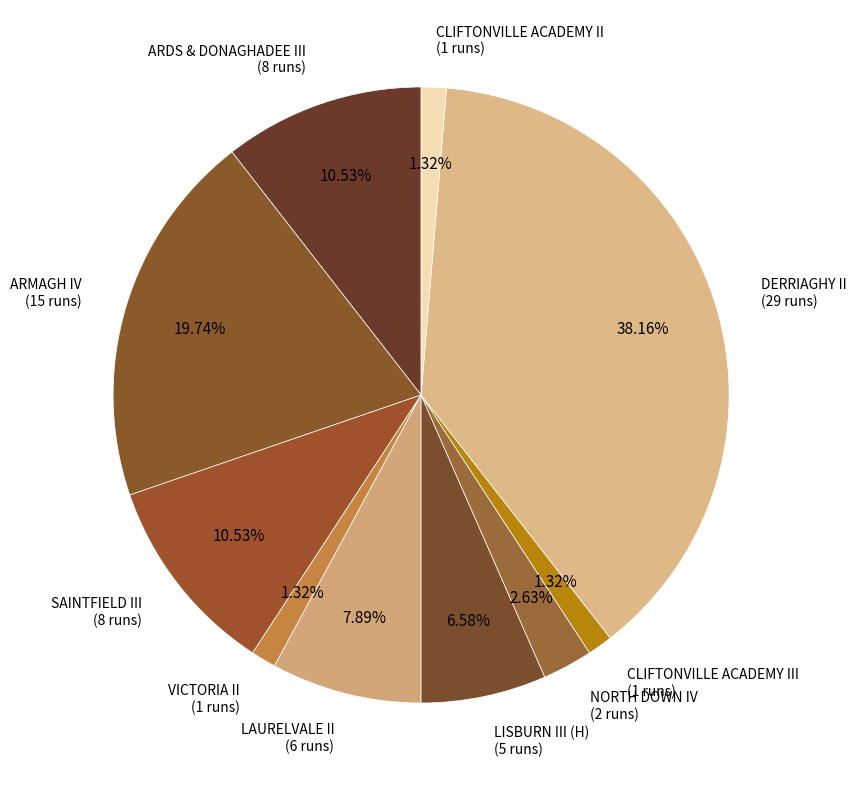

How many segments does this pie chart have?

10